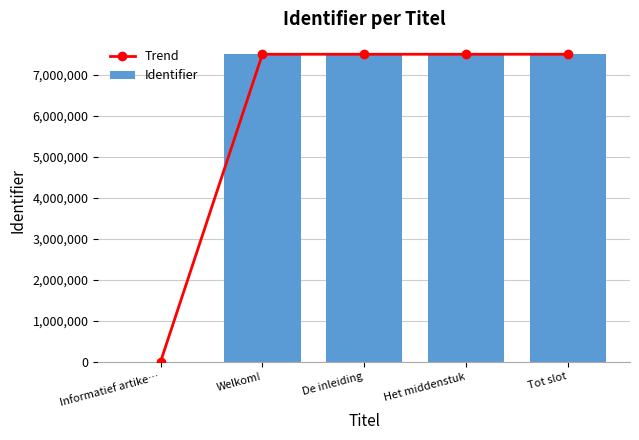

What position from the right is De inleiding?

3